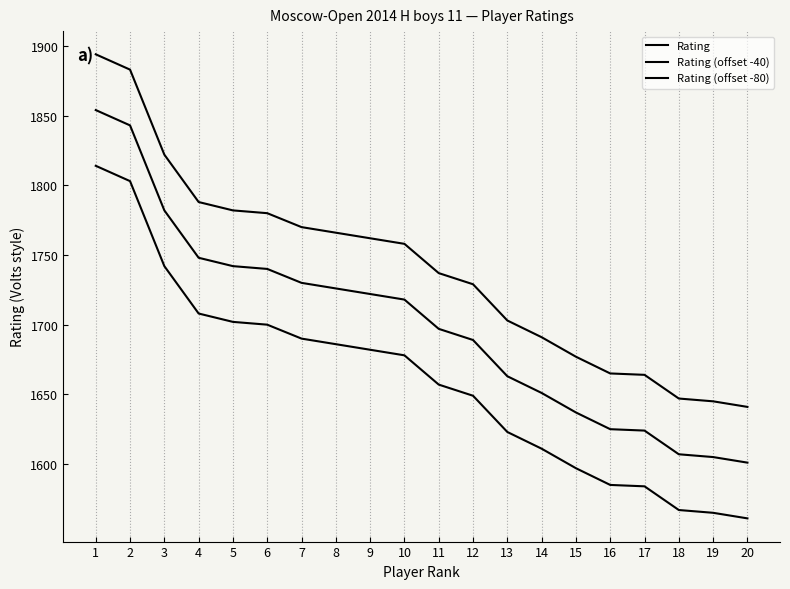

True or false: Rating and Rating (offset -80) intersect in this chart.

False